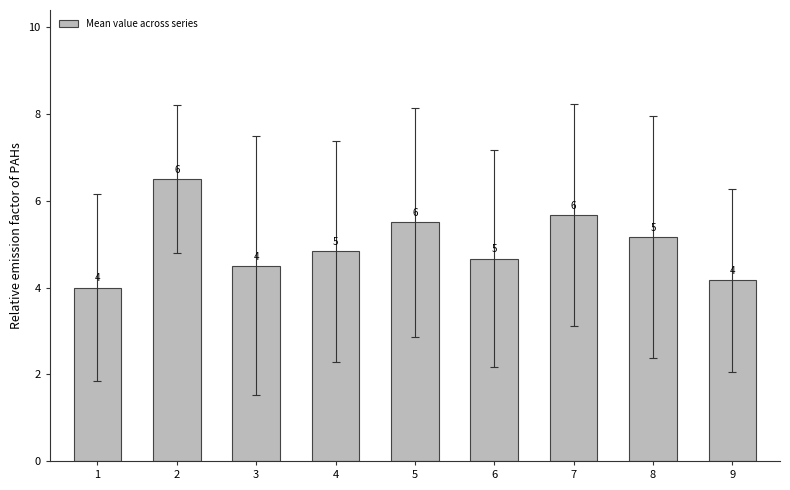

How many bars are there in total?

9